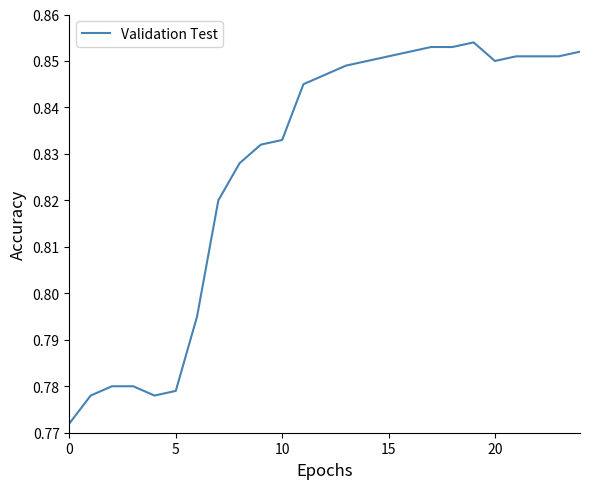

Does the chart have visible grid lines?

No